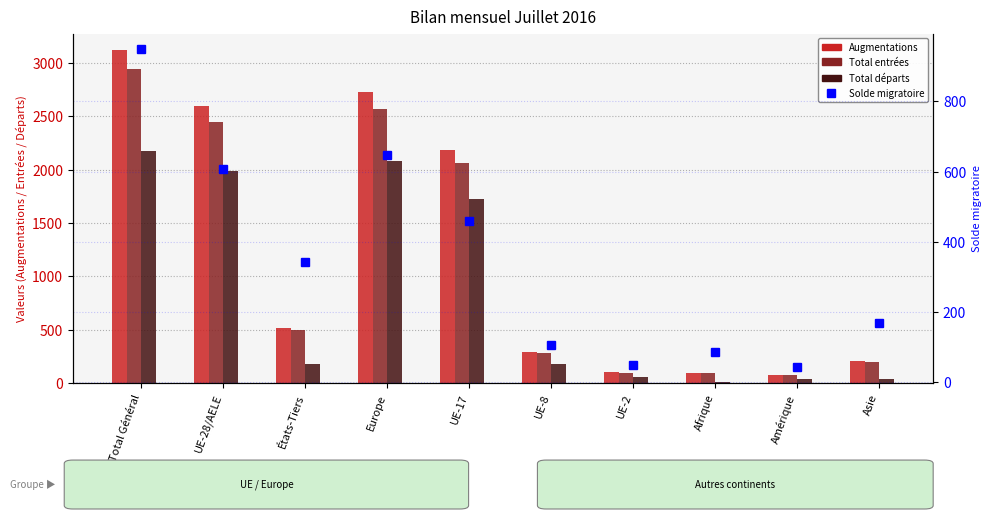

What are all the series names shown in the legend?

Augmentations, Total entrées, Total départs, Solde migratoire